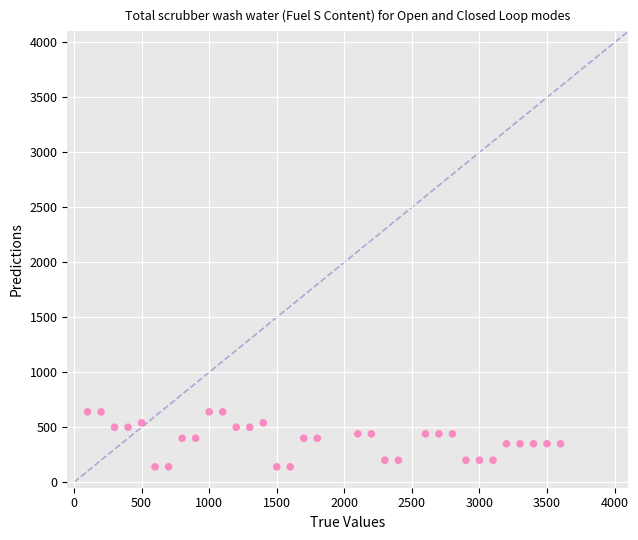

What is the range of Y values (max minus min)?

500.0